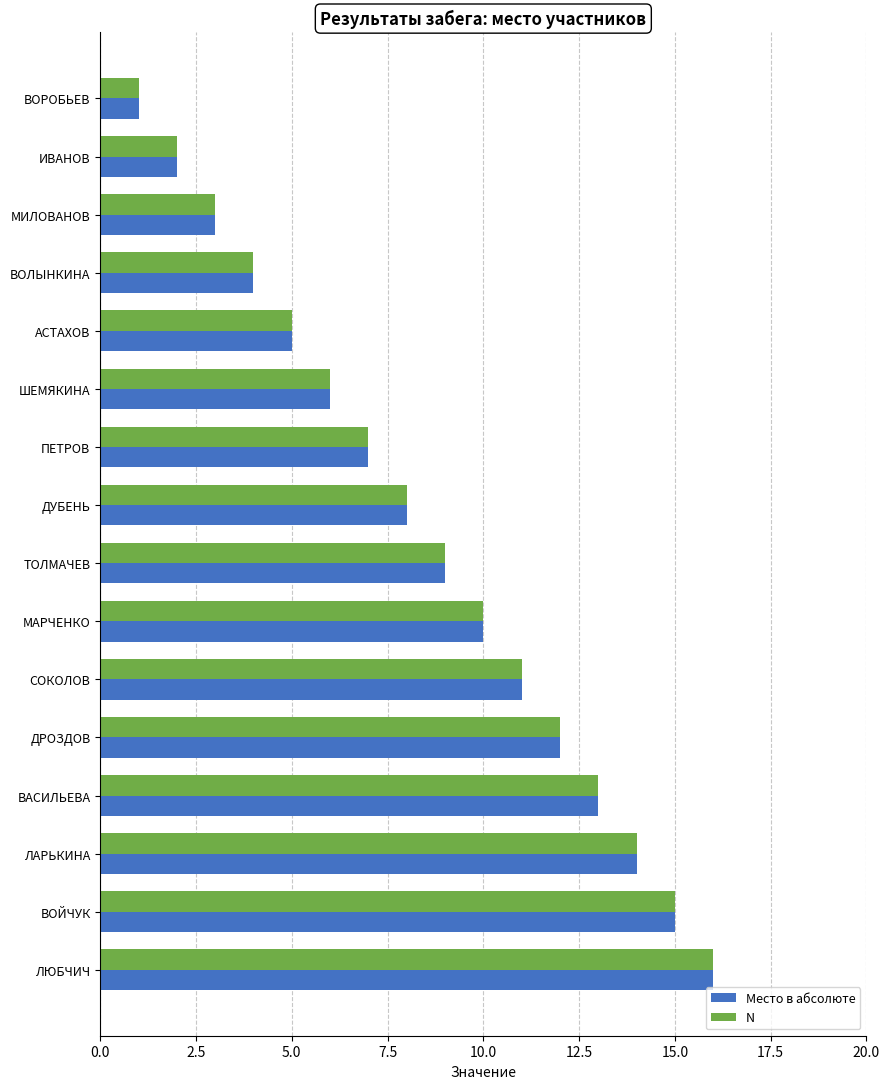

What is the sum of all Место в абсолюте values?

136